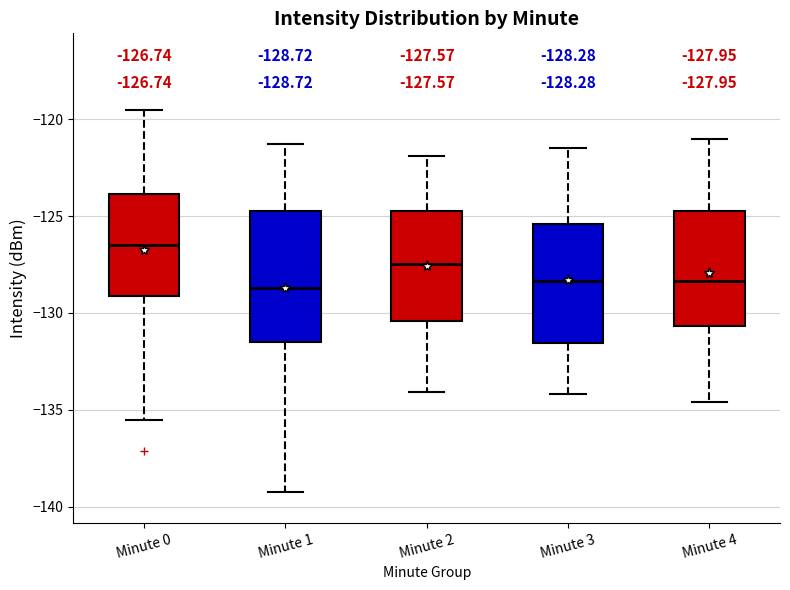

Comparing the boxes themselves (not the whiskers), which one is the tallest?

Minute 1